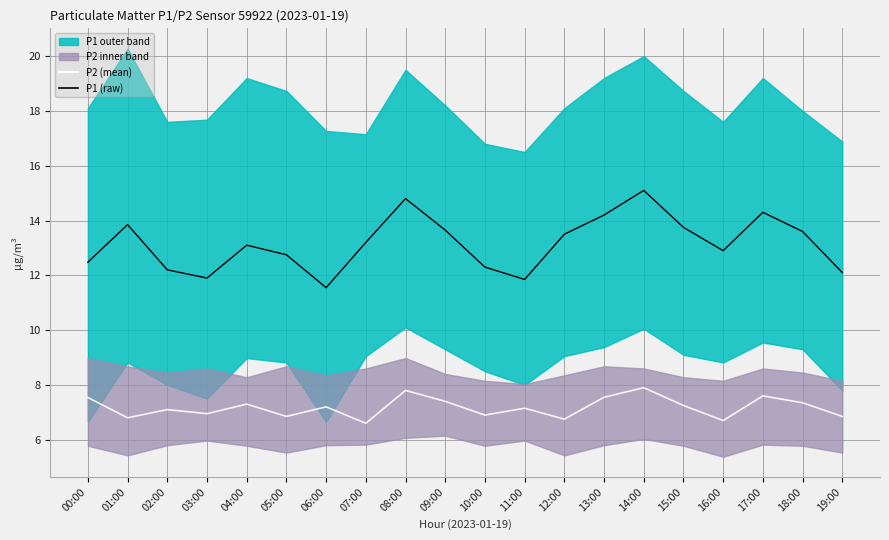

What is the difference between the maximum and second lowest values in the P2 (mean) series?

1.2